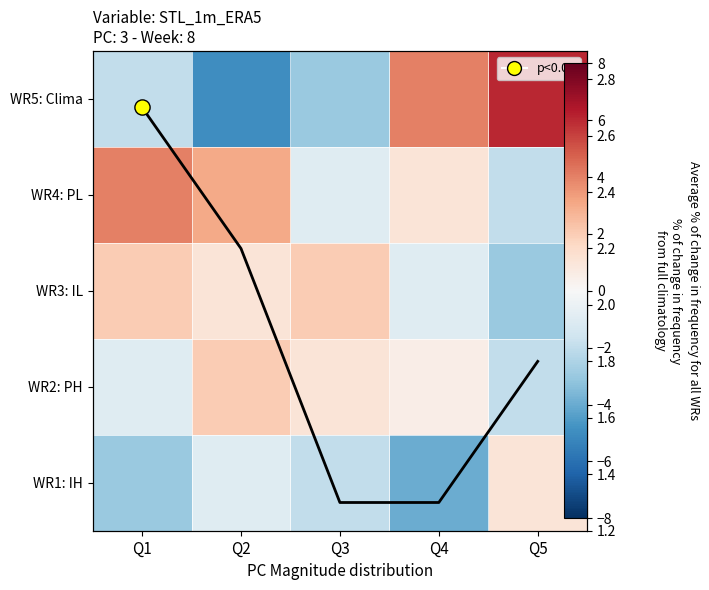

True or false: WR1: IH has a value of 1.0 at Q5.

True